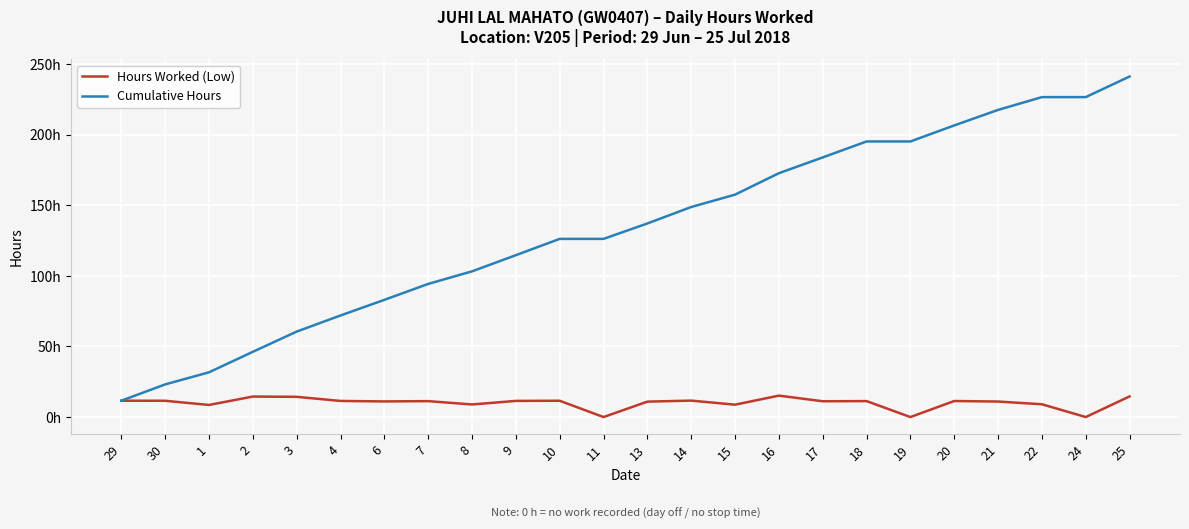

What is the label of the 2nd point from the right?

24